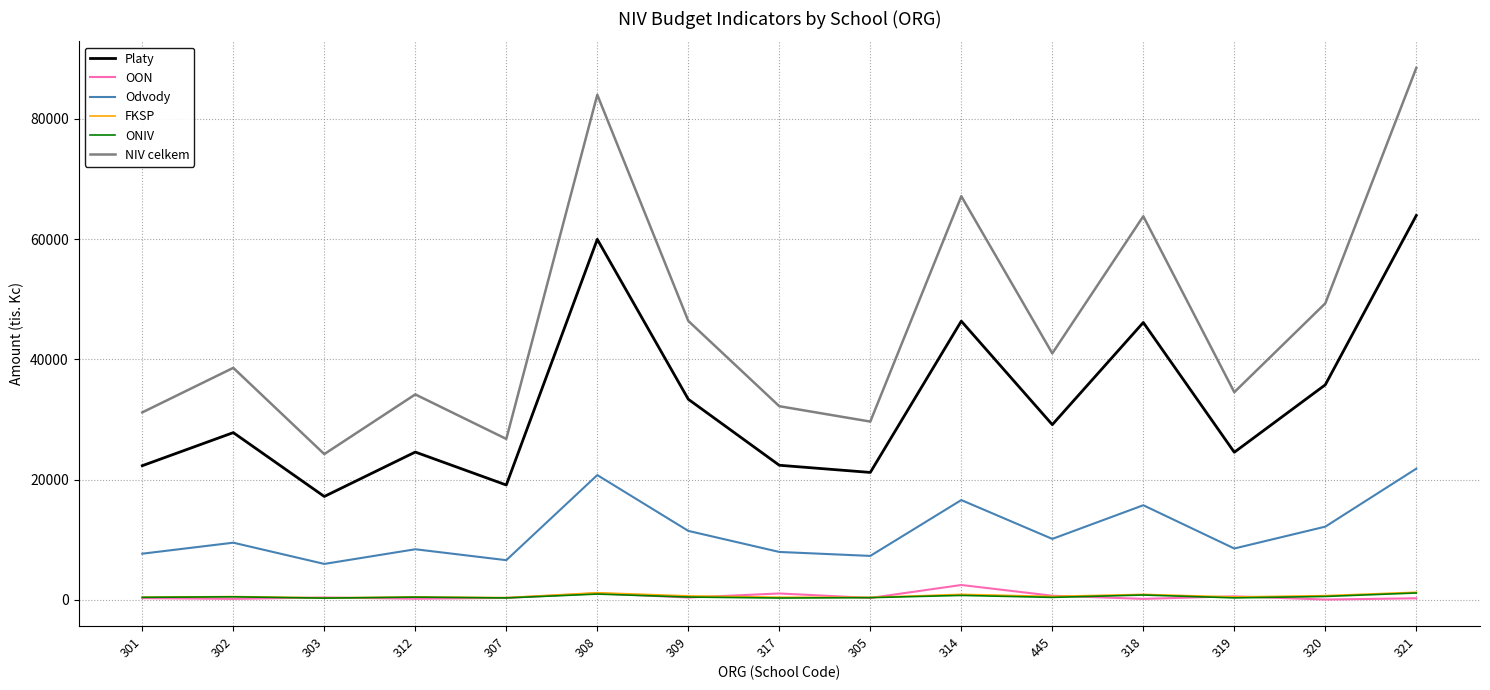

Is the value of Odvody at 302 greater than the value of OON at 309?

Yes